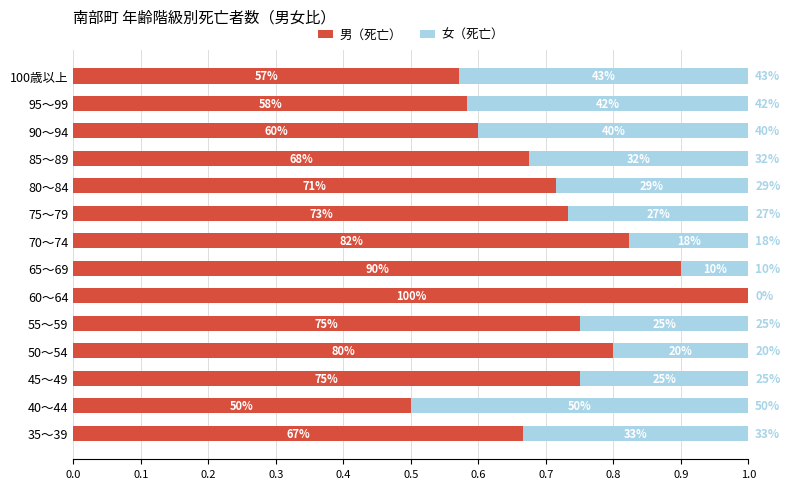

What is the average value of the 女（死亡） series?

0.3